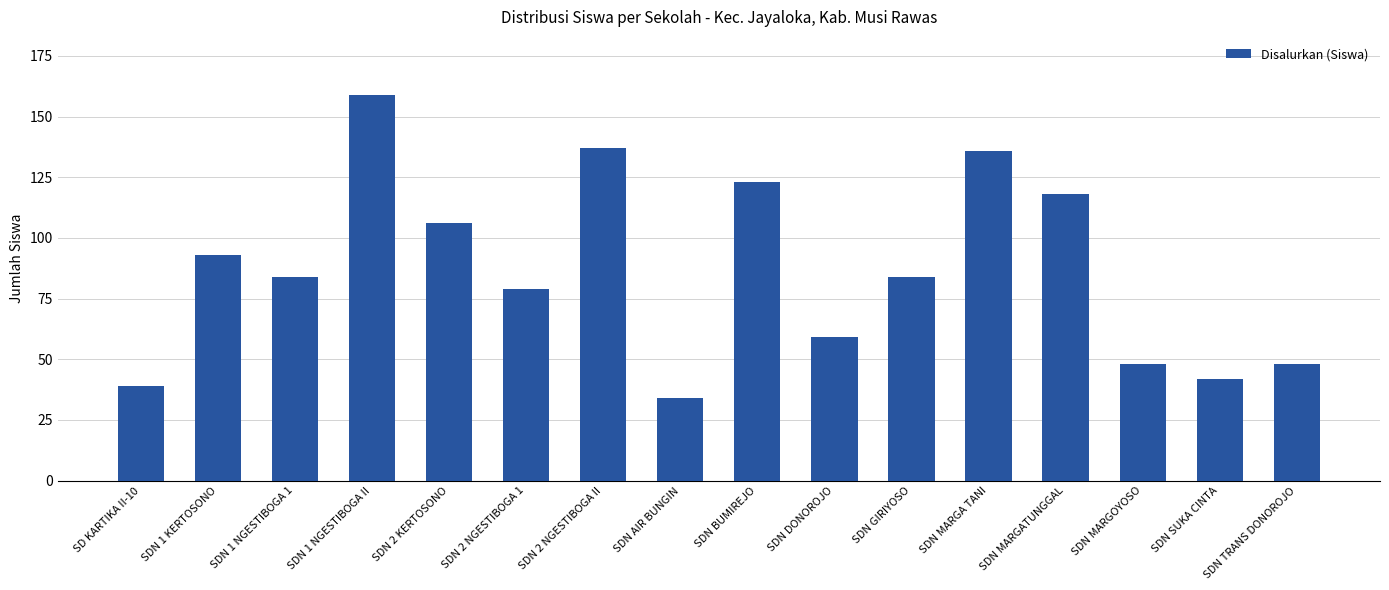

What is the label of the 9th bar from the left?

SDN BUMIREJO